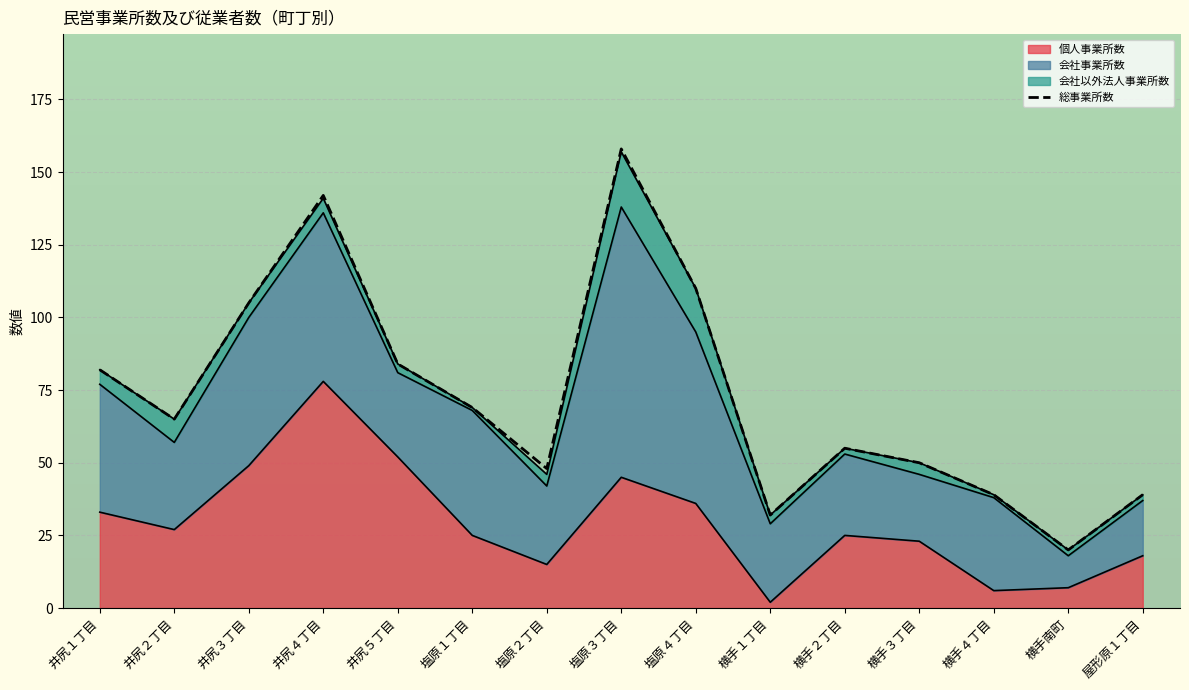

Which category has the lowest value across all series?

横手南町